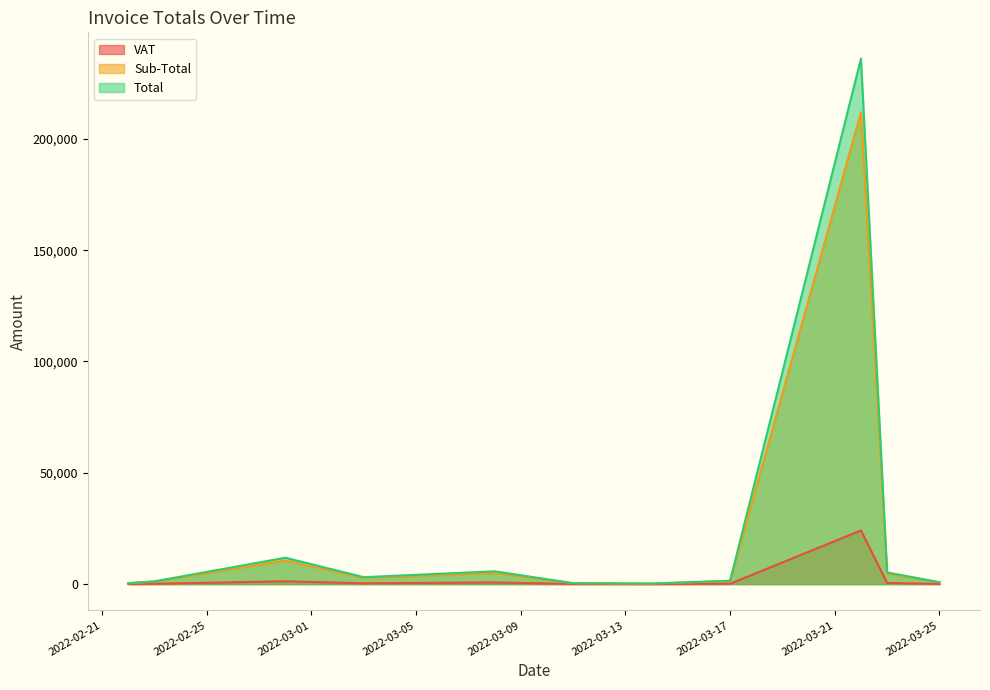

Count the number of categories in the chart.

11